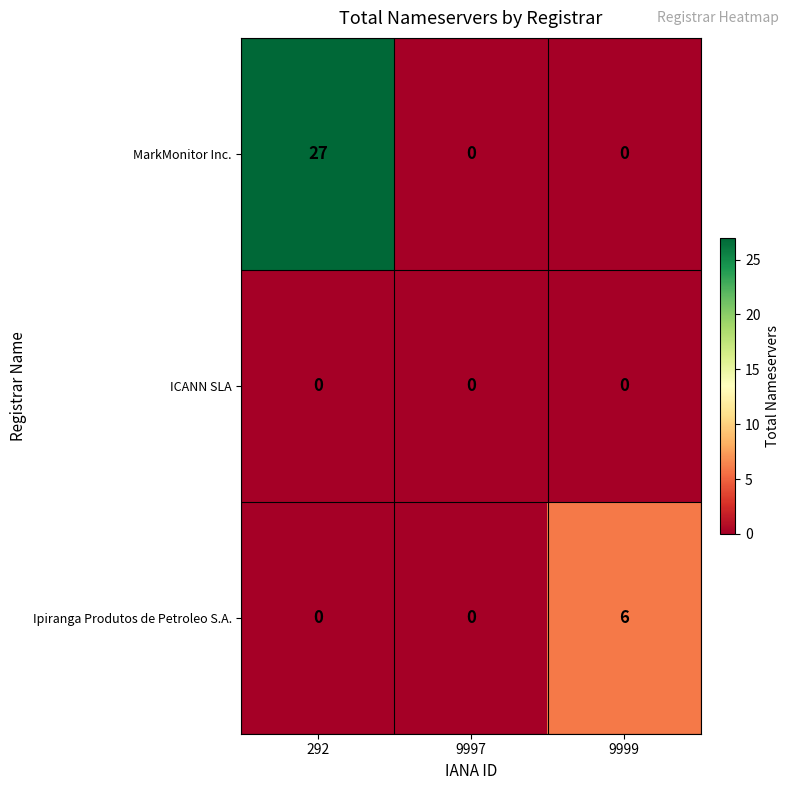

Rank the series by their average value, from lowest to highest.

ICANN SLA, Ipiranga Produtos de Petroleo S.A., MarkMonitor Inc.